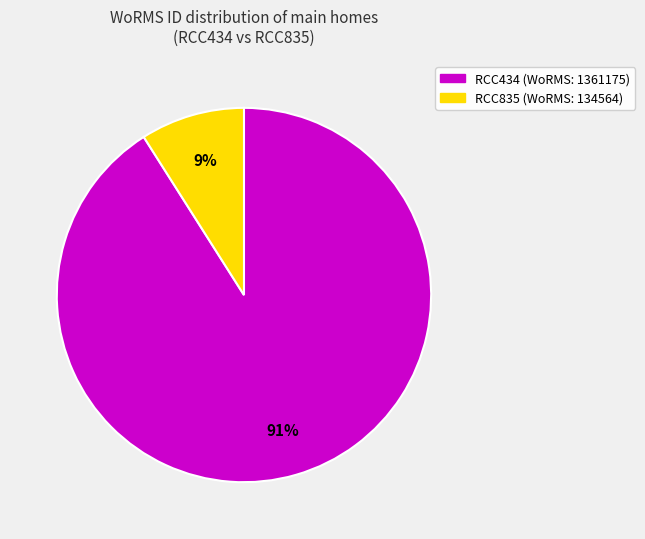

Between RCC434 and RCC835, which is larger?

RCC434